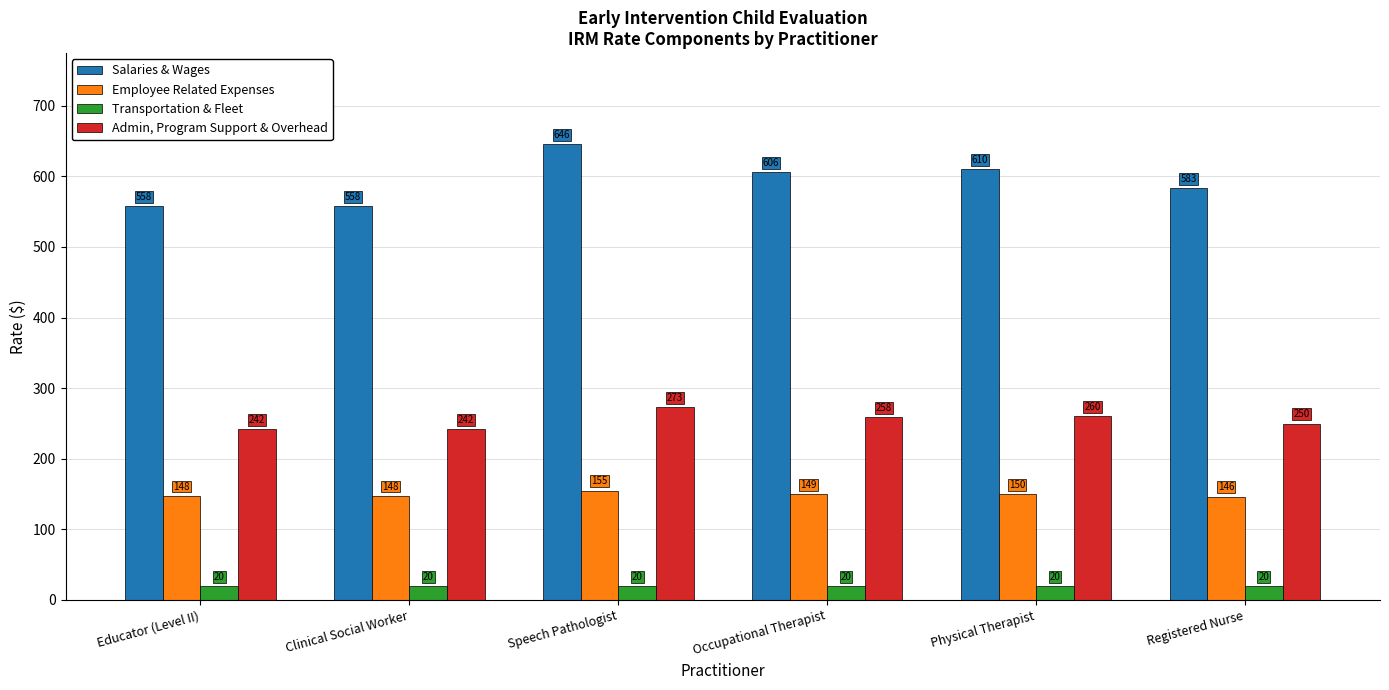

Rank the series by their maximum value, from lowest to highest.

Transportation & Fleet, Employee Related Expenses, Admin, Program Support & Overhead, Salaries & Wages